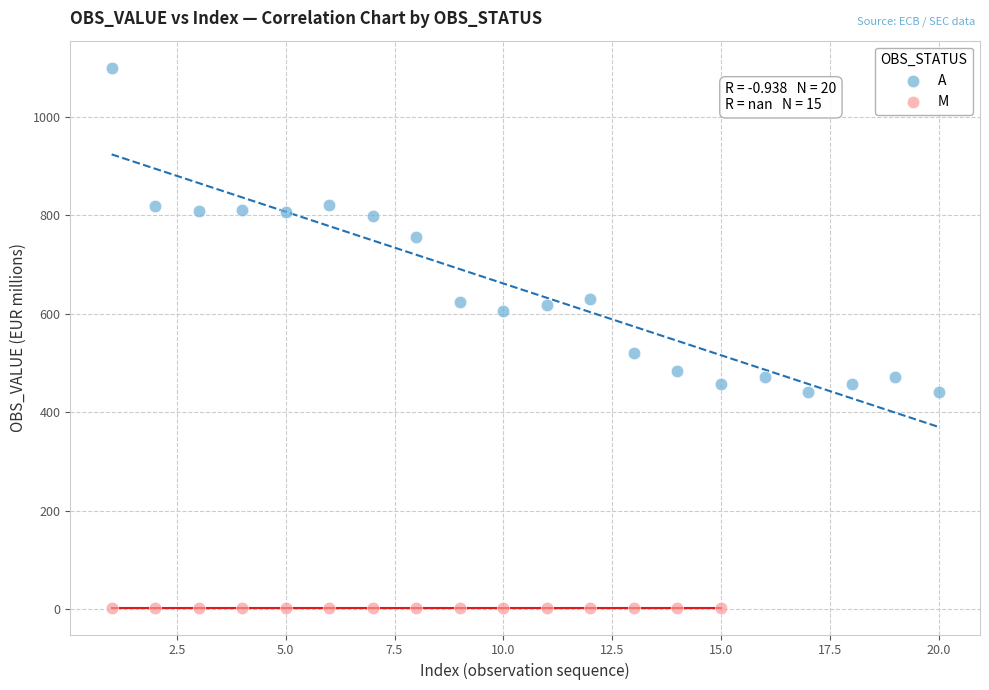

Which series contains the highest Y value?

A